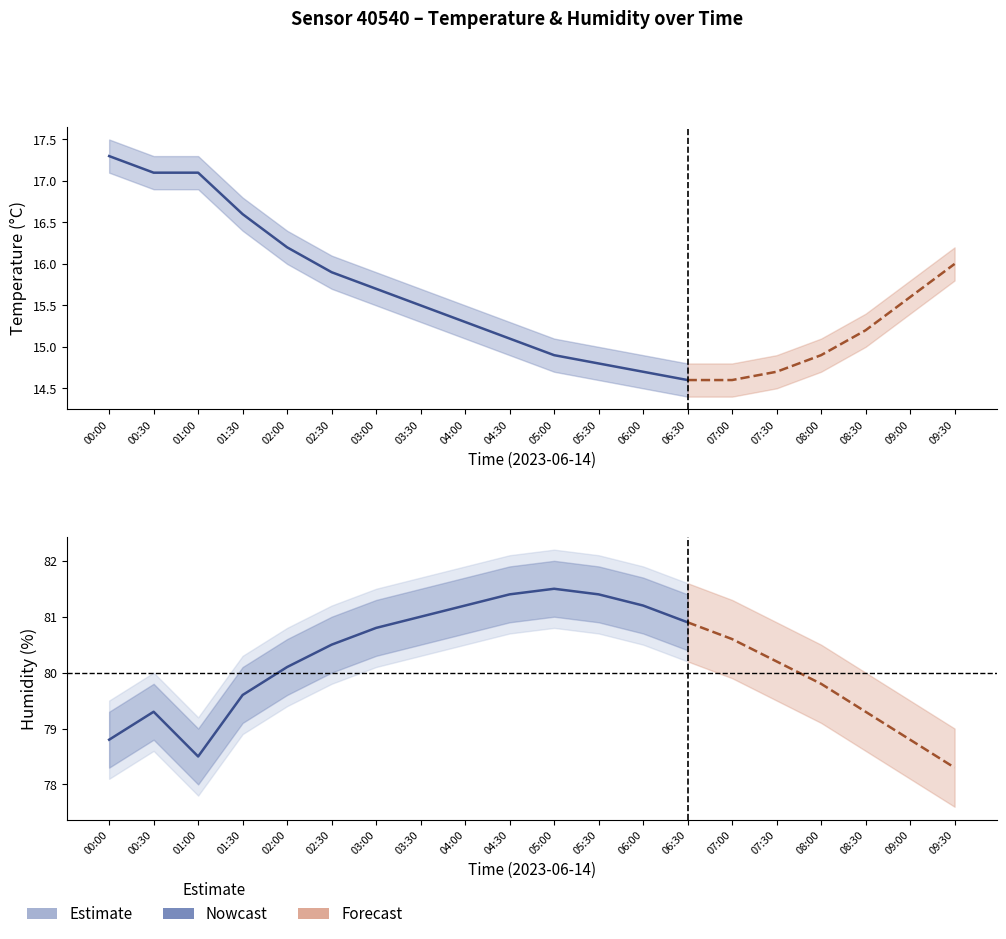

True or false: temperature and humidity_lower intersect in this chart.

False